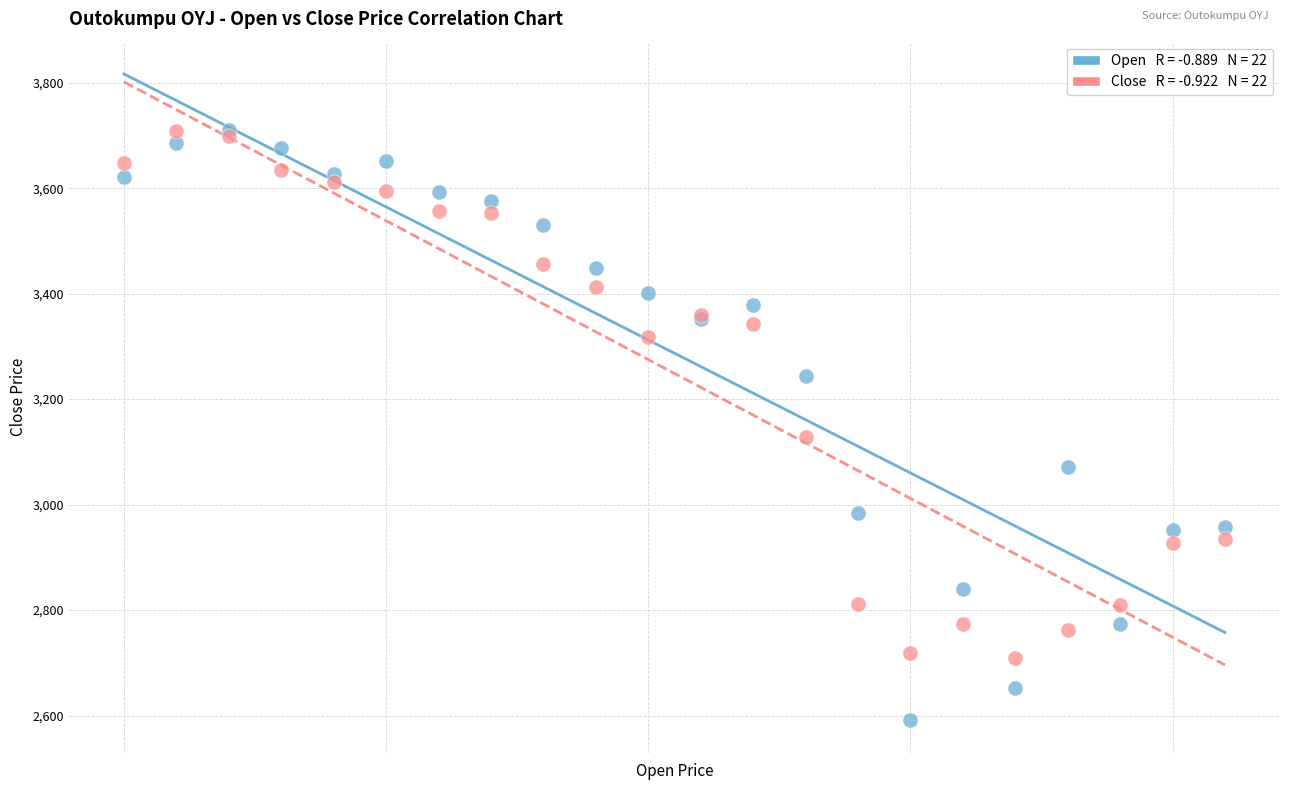

Across all series, what Y value is closest to 3150?

3129